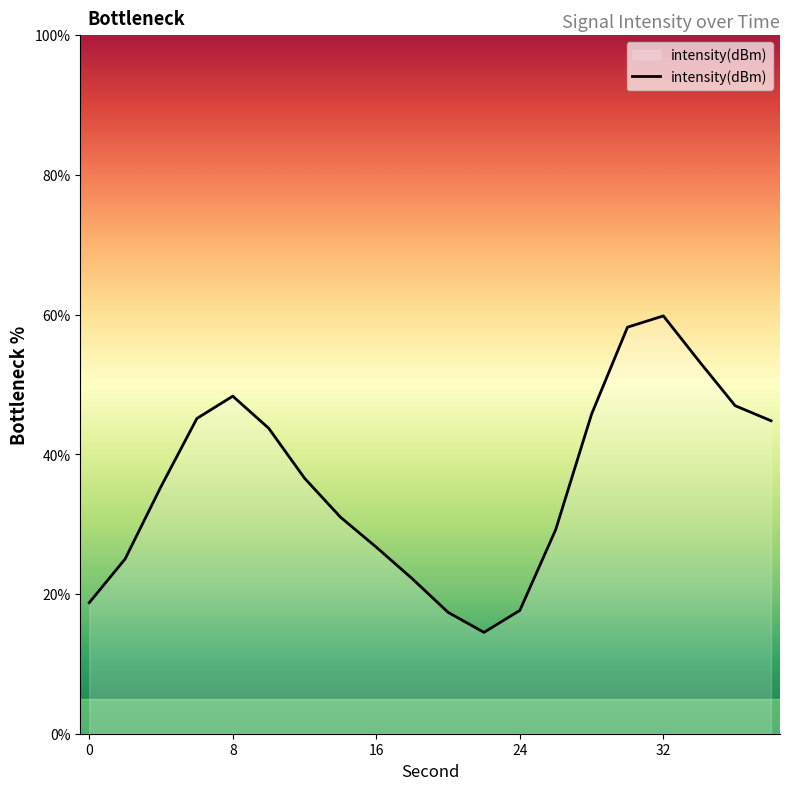

What is the maximum value shown in the chart?

59.8